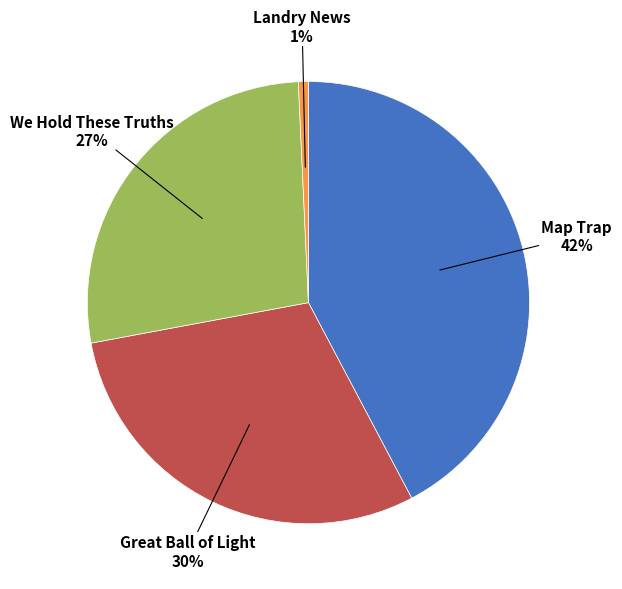

Is the sum of We Hold These Truths and Great Ball of Light greater than half?

Yes